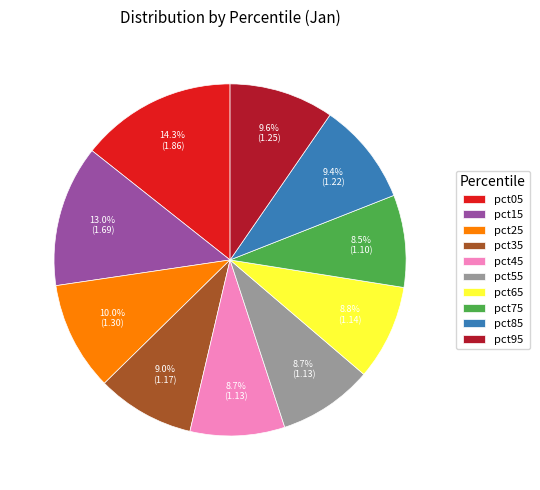

What is the ratio of the value at pct45 to the value at pct65?

1.0